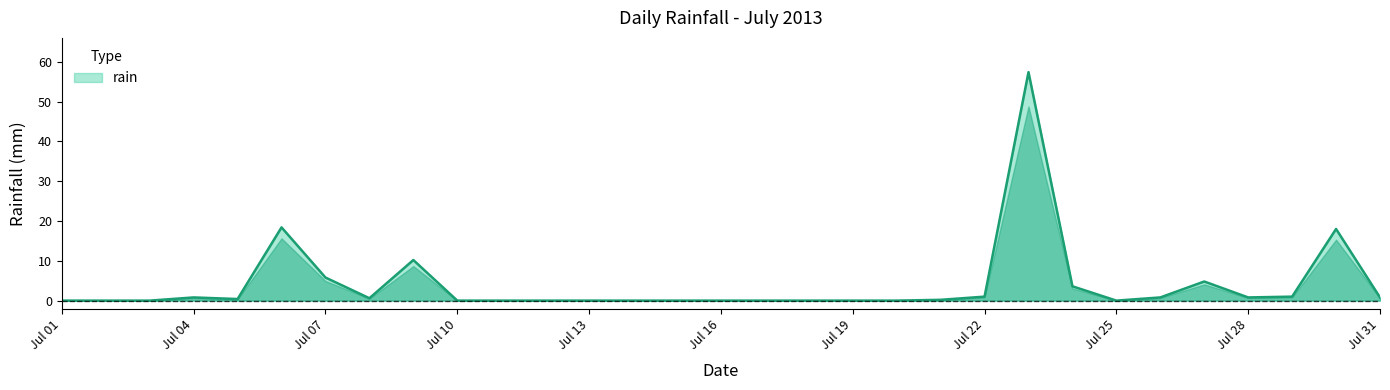

What is the difference between the maximum and minimum values?

57.4